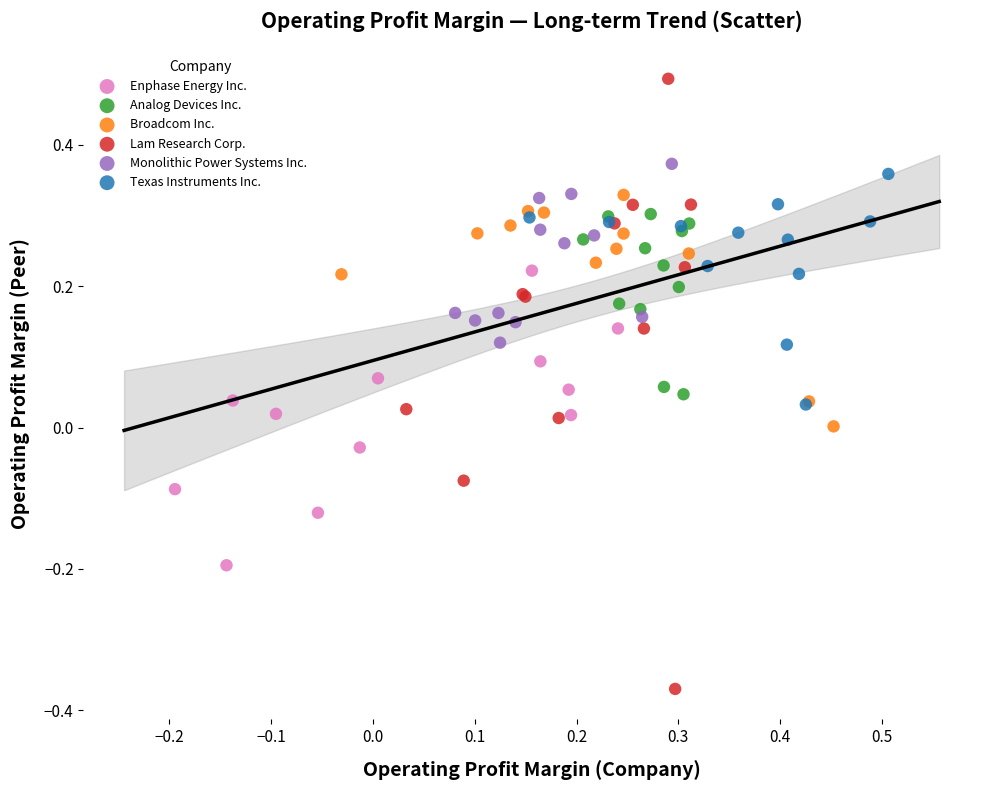

Which series reaches the maximum Y coordinate?

Lam Research Corp.